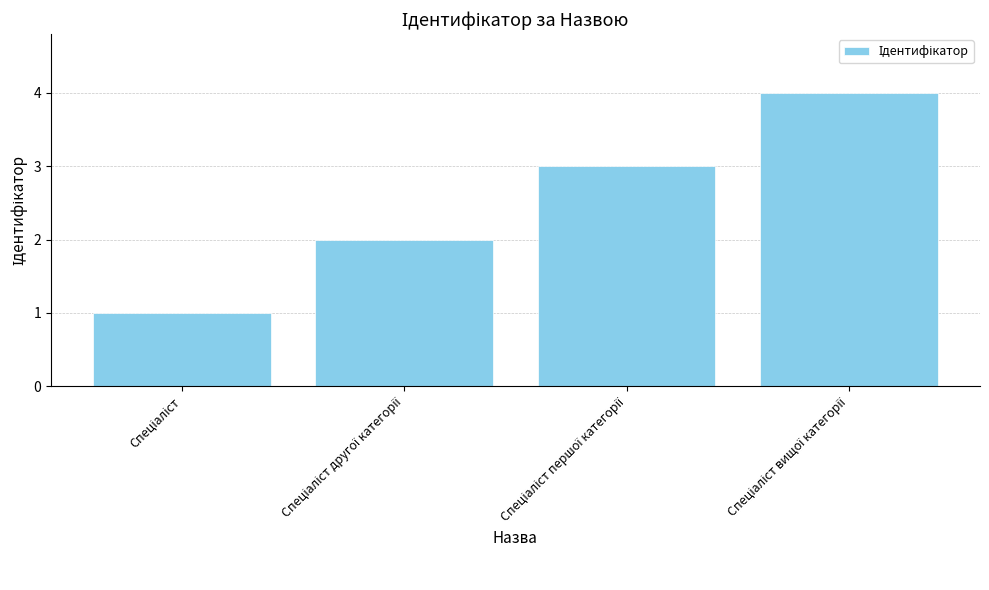

Reading right to left, extract all data points from this chart.

4	3	2	1